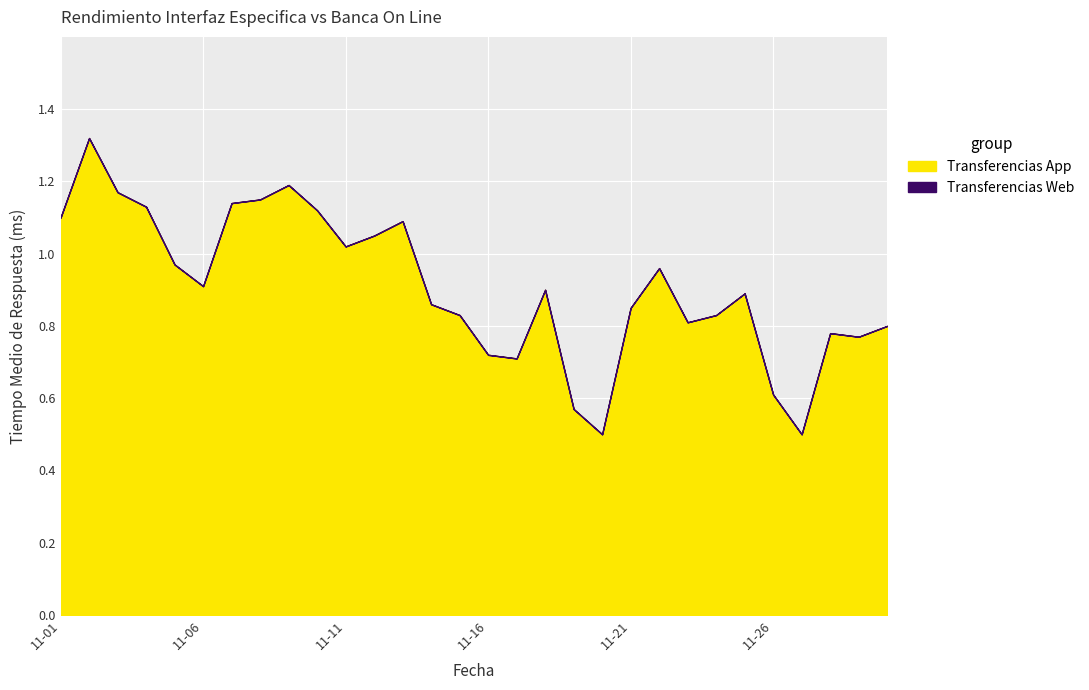

At which category is the sum across all series the highest?

2022-11-02